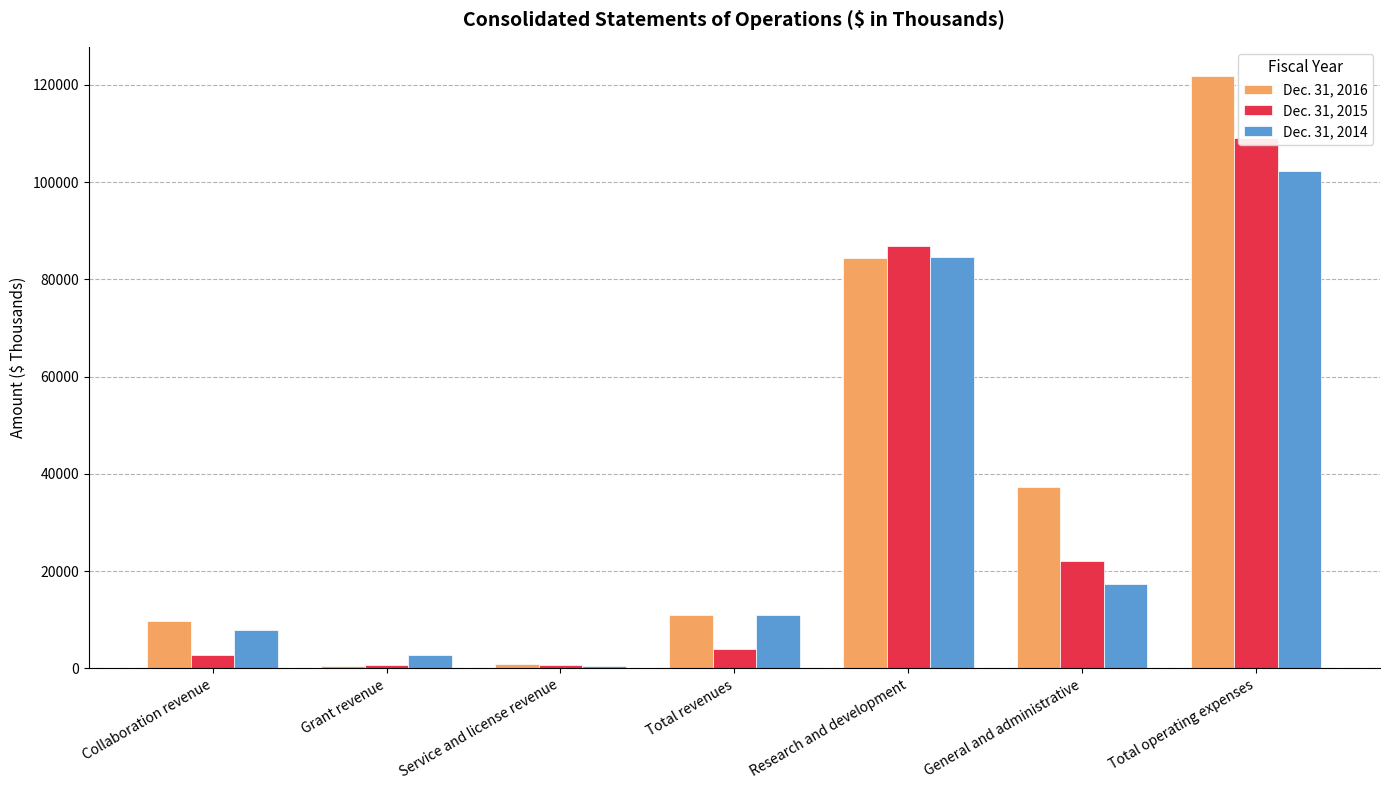

How many series are shown in this chart?

3